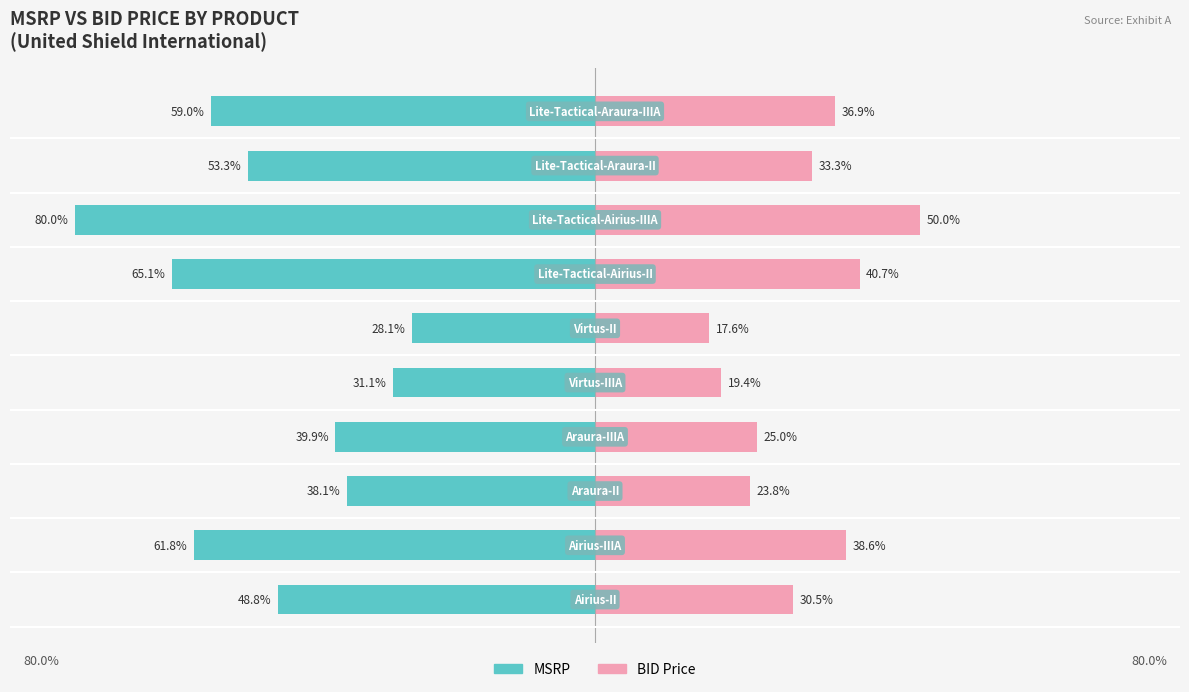

Reading right to left, transcribe all the data shown in this chart.

MSRP: 9=-59.0	8=-53.3	7=-80.0	6=-65.1	5=-28.1	4=-31.1	3=-39.9	2=-38.1	1=-61.8	0=-48.8
BID Price: 9=36.9	8=33.3	7=50.0	6=40.7	5=17.6	4=19.4	3=25.0	2=23.8	1=38.6	0=30.5